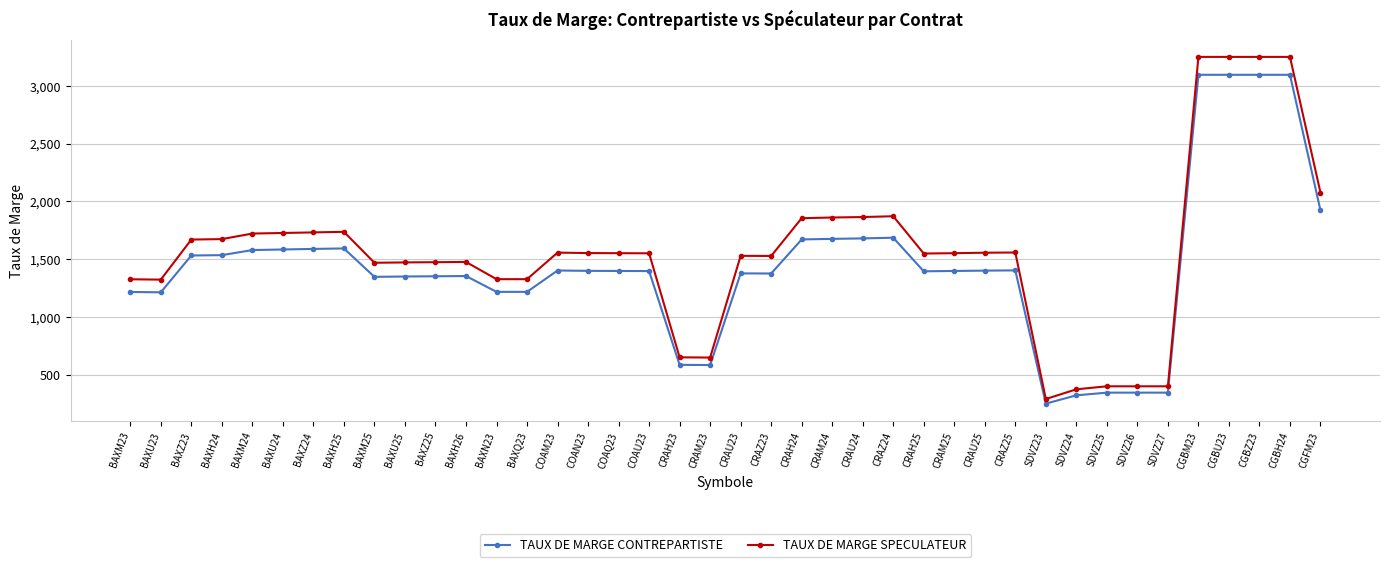

The value of TAUX DE MARGE SPECULATEUR at CRAM23 is 647. True or false?

True